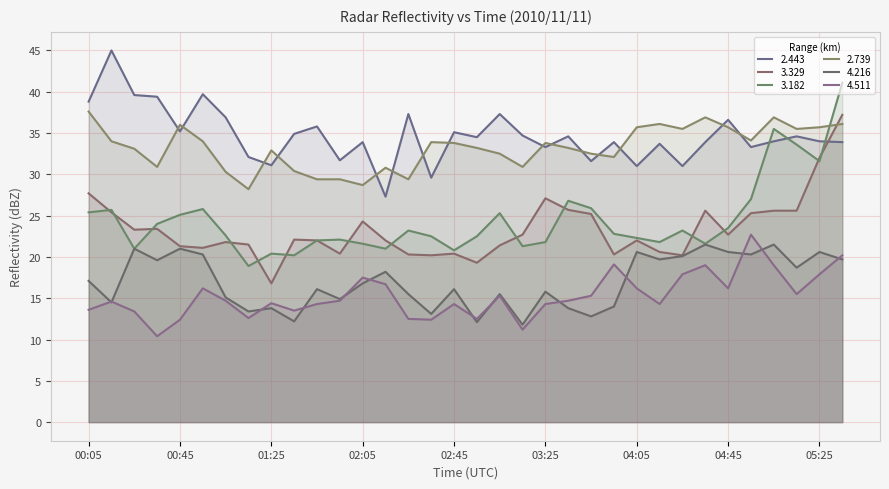

What is the value of the 2.443 point at the 23rd from the left?

31.6